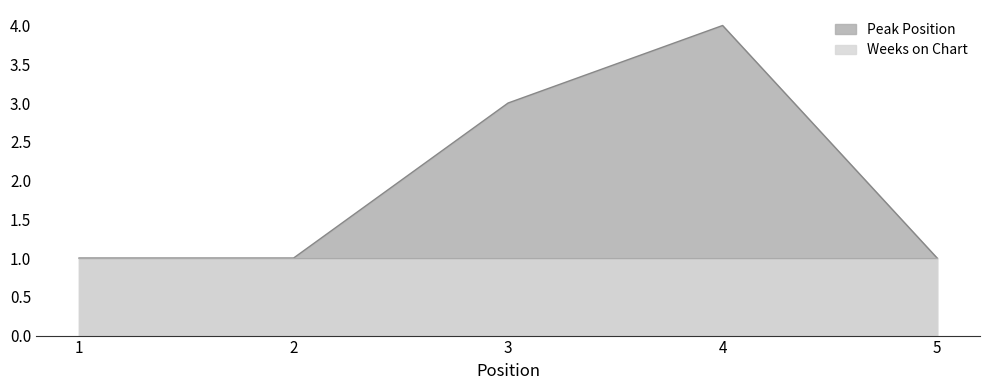

How many lines are shown in the chart?

2